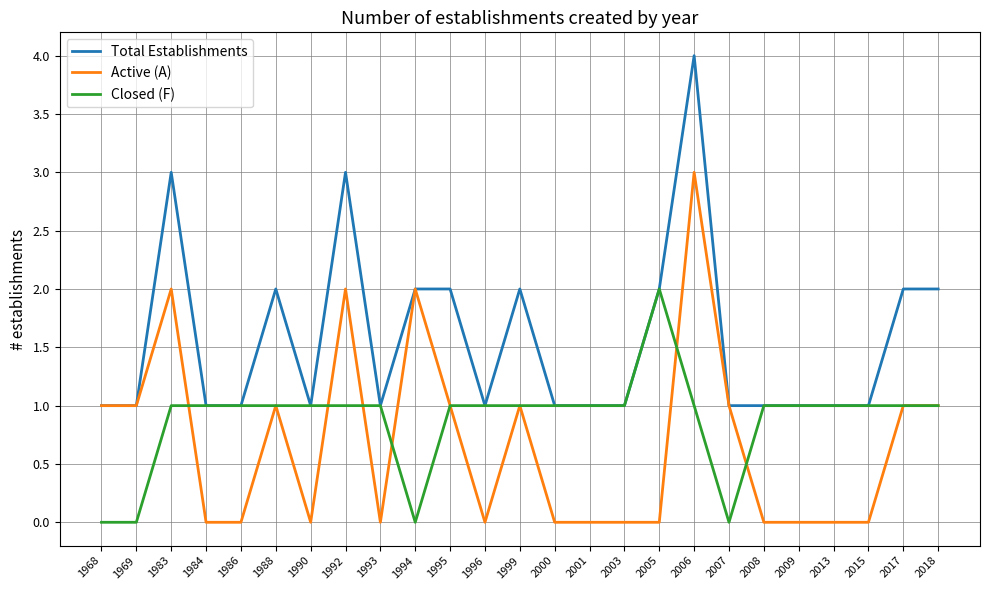

Reading left to right, transcribe all the data shown in this chart.

Total Establishments: 1968=1	1969=1	1983=3	1984=1	1986=1	1988=2	1990=1	1992=3	1993=1	1994=2	1995=2	1996=1	1999=2	2000=1	2001=1	2003=1	2005=2	2006=4	2007=1	2008=1	2009=1	2013=1	2015=1	2017=2	2018=2
Active (A): 1968=1	1969=1	1983=2	1984=0	1986=0	1988=1	1990=0	1992=2	1993=0	1994=2	1995=1	1996=0	1999=1	2000=0	2001=0	2003=0	2005=0	2006=3	2007=1	2008=0	2009=0	2013=0	2015=0	2017=1	2018=1
Closed (F): 1968=0	1969=0	1983=1	1984=1	1986=1	1988=1	1990=1	1992=1	1993=1	1994=0	1995=1	1996=1	1999=1	2000=1	2001=1	2003=1	2005=2	2006=1	2007=0	2008=1	2009=1	2013=1	2015=1	2017=1	2018=1